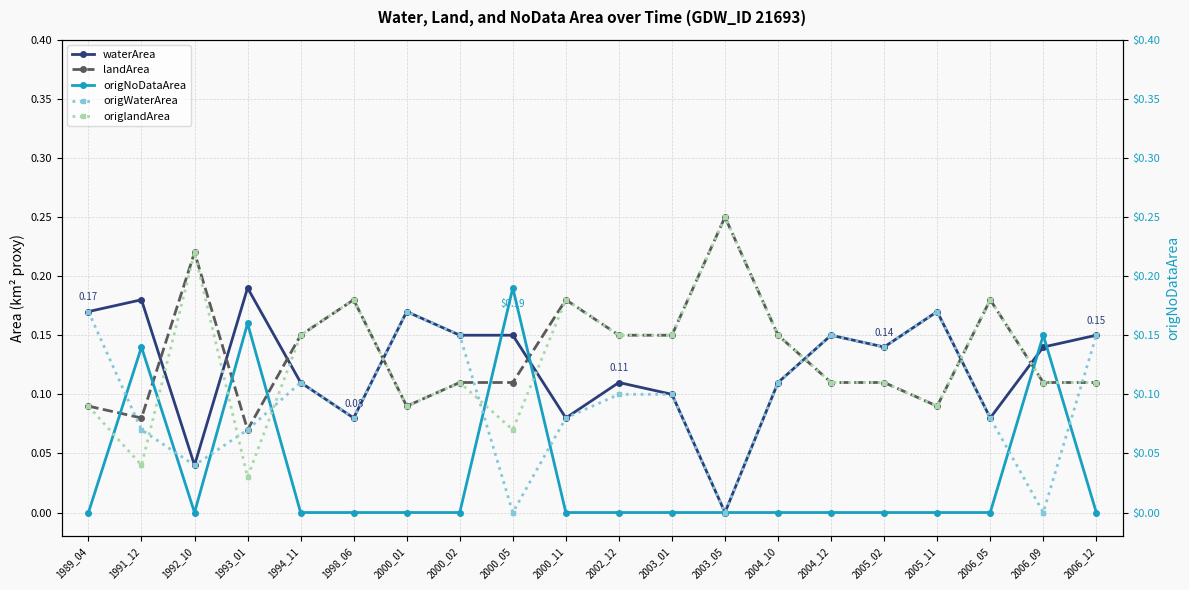

What is the maximum value for waterArea?

0.2